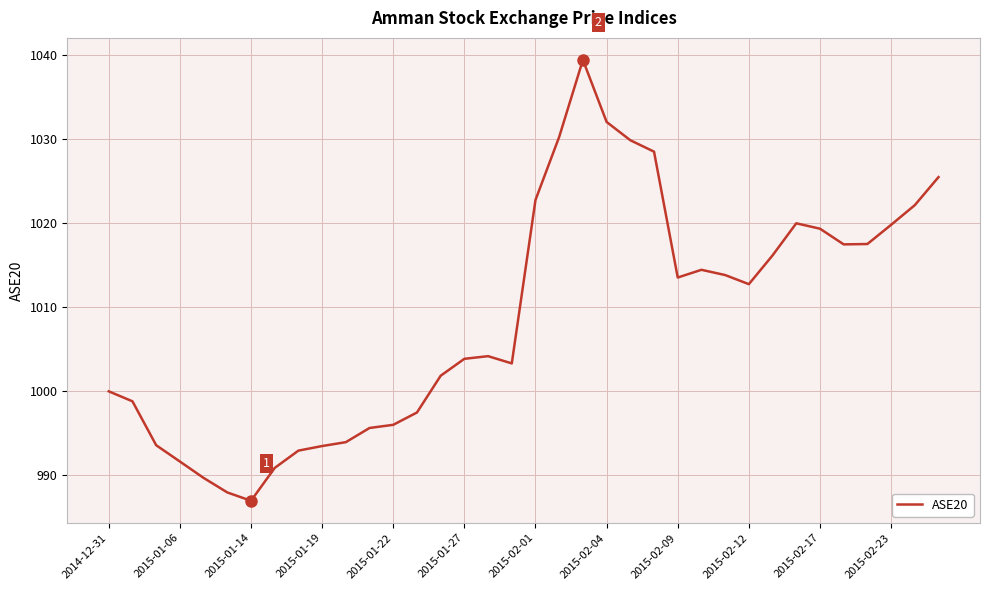

What is the maximum value shown in the chart?

1039.4